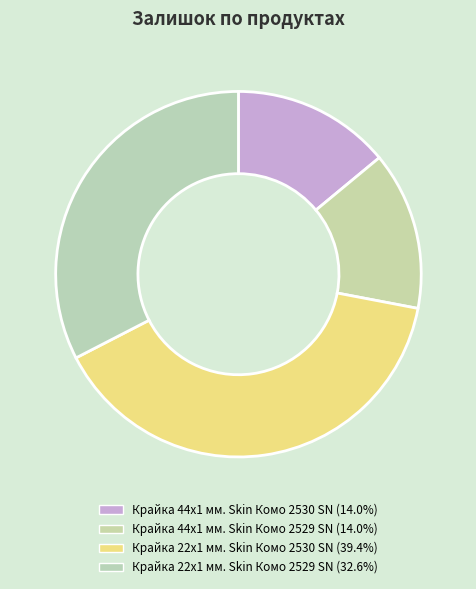

How many slices are in this pie chart?

4